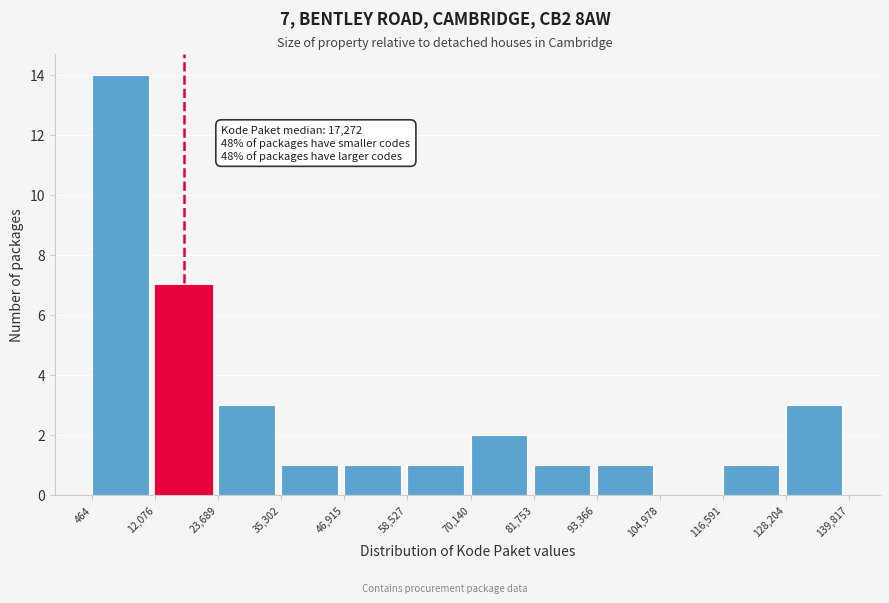

Which range on the x-axis has the tallest bar?

464 to 12,076